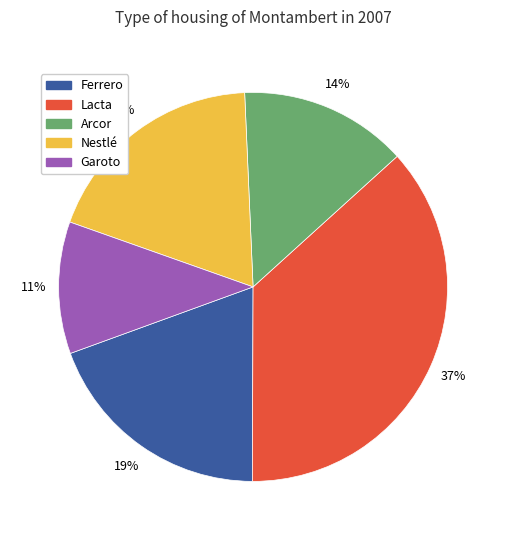

Is there a majority slice in this chart?

No